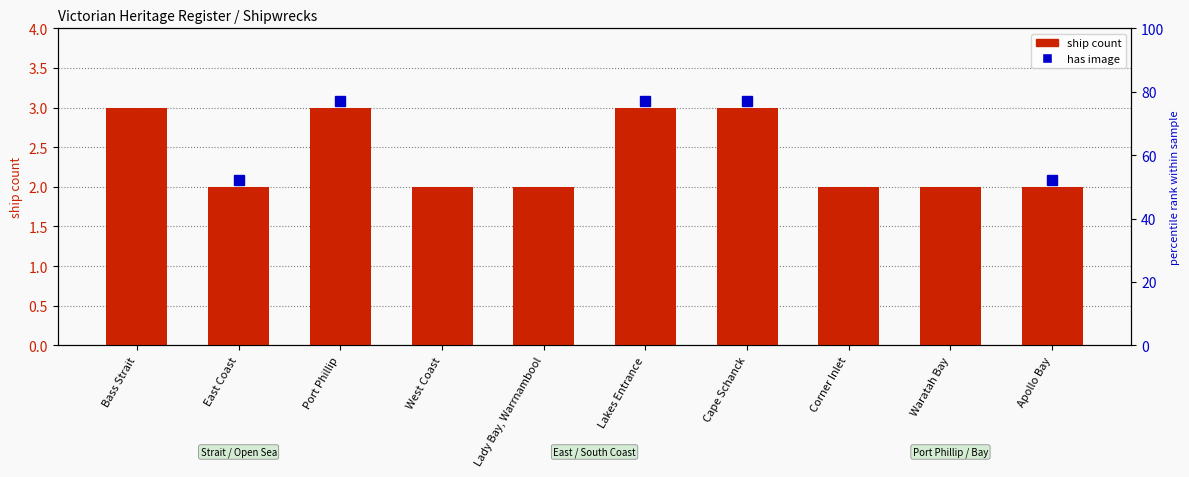

What is the label of the 2nd bar from the right?

Waratah Bay